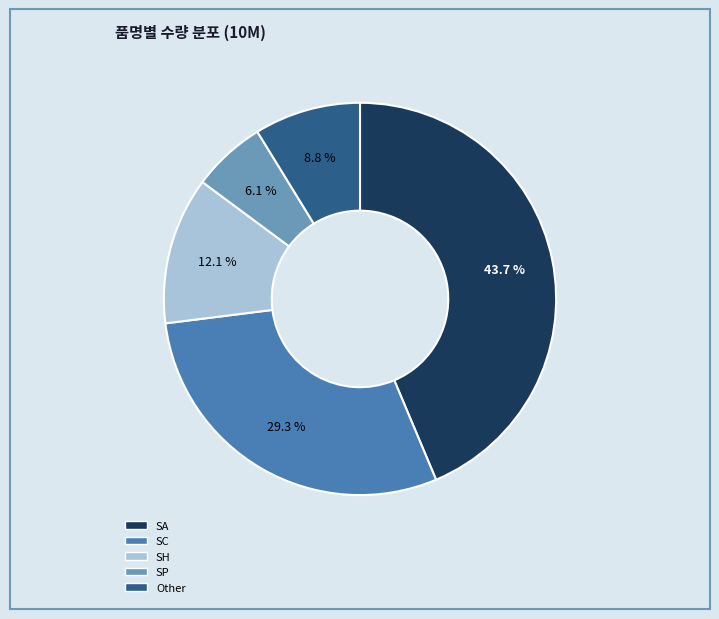

What is the ratio of the value at SP to the value at SA?

0.1